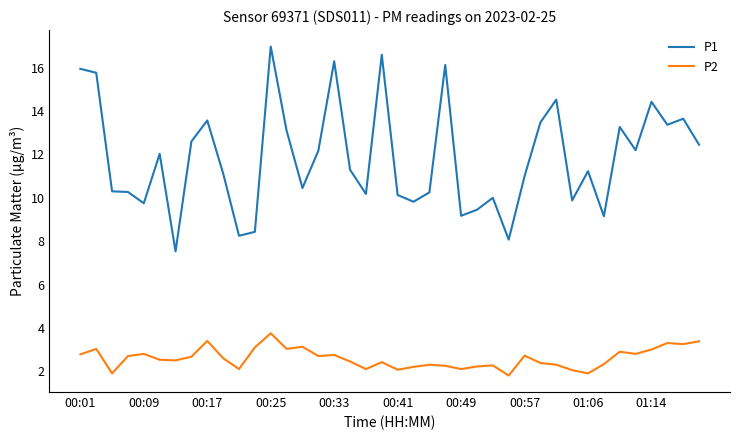

What is the minimum value shown in the chart?

1.8